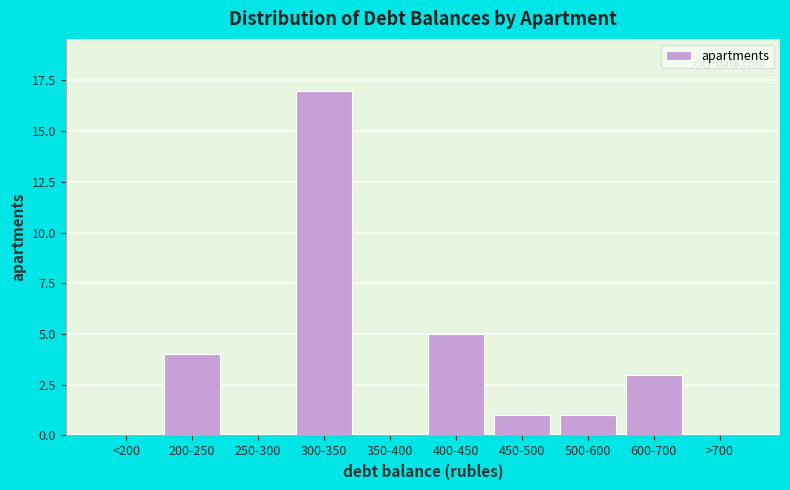

Reading left to right, what are all the values shown in this chart?

<200=0	200-250=4	250-300=0	300-350=17	350-400=0	400-450=5	450-500=1	500-600=1	600-700=3	>700=0